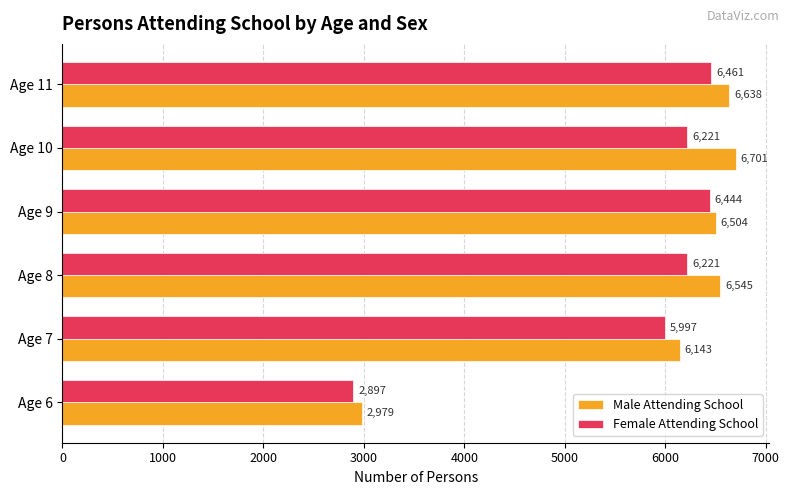

At which category is the sum across all series the highest?

Age 11